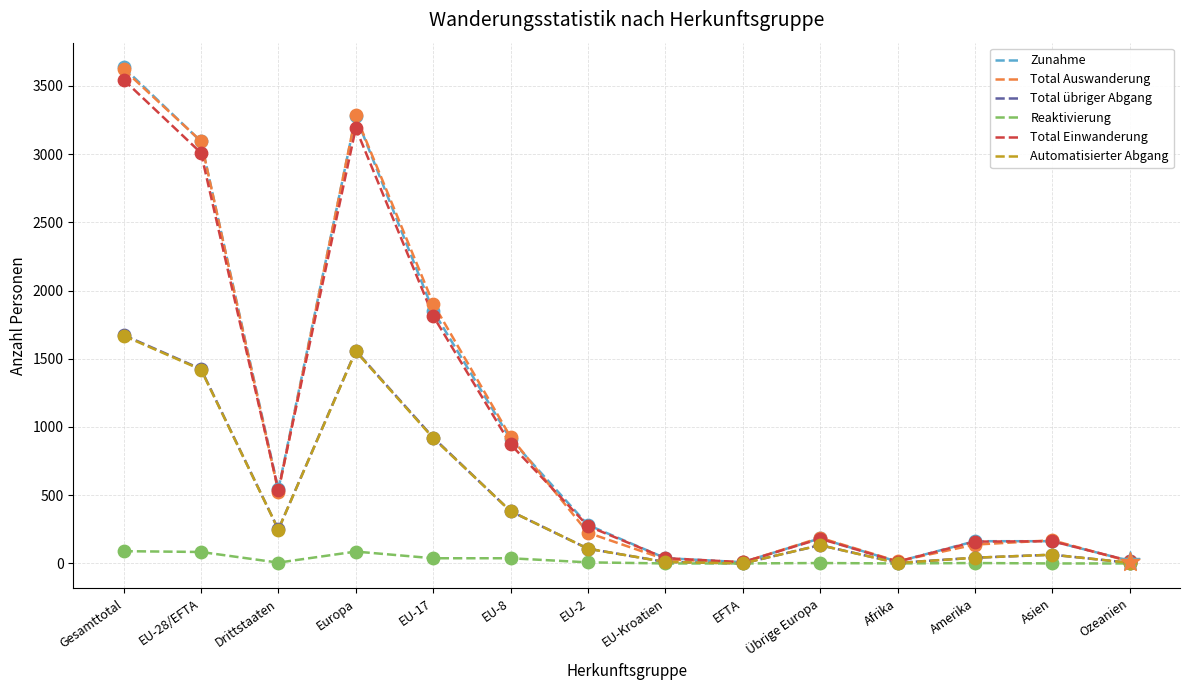

At which category is the sum across all series the highest?

Gesamttotal